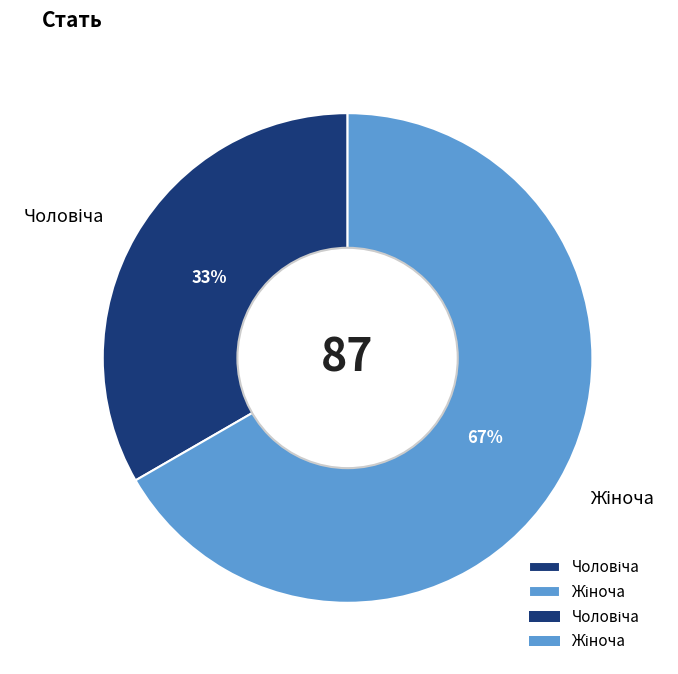

To the nearest percent, what is the average slice percentage?

50%